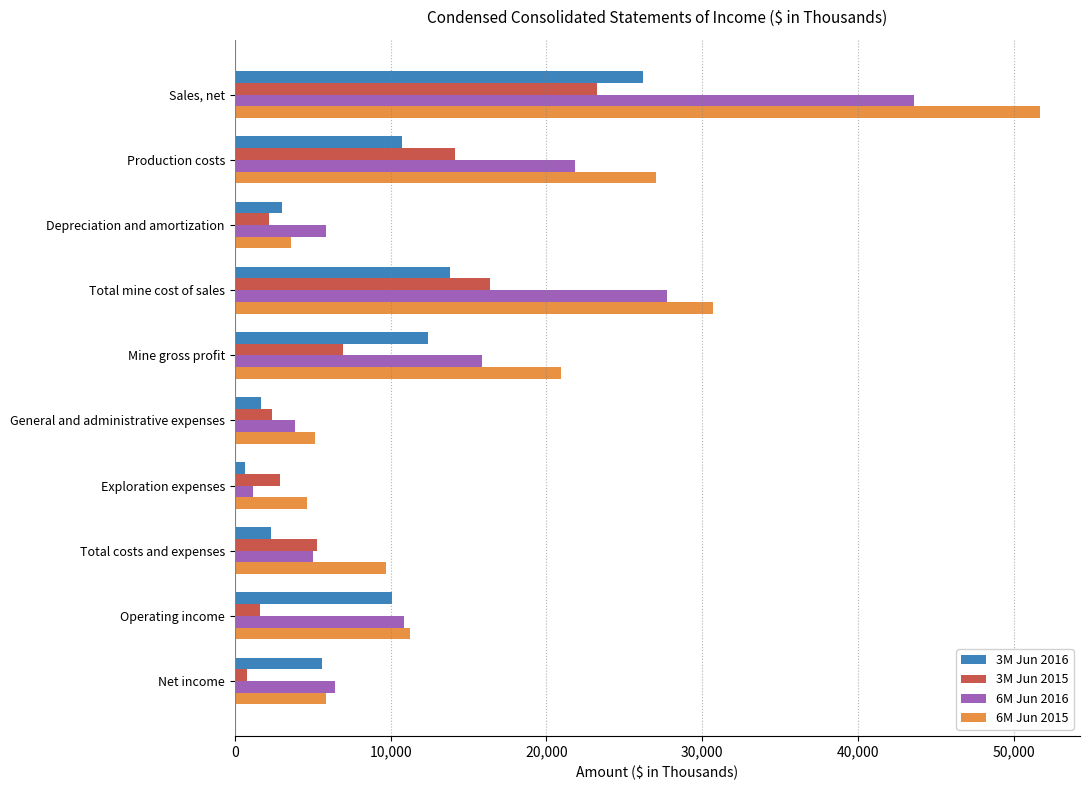

Which series has the largest total across all categories?

6M Jun 2015